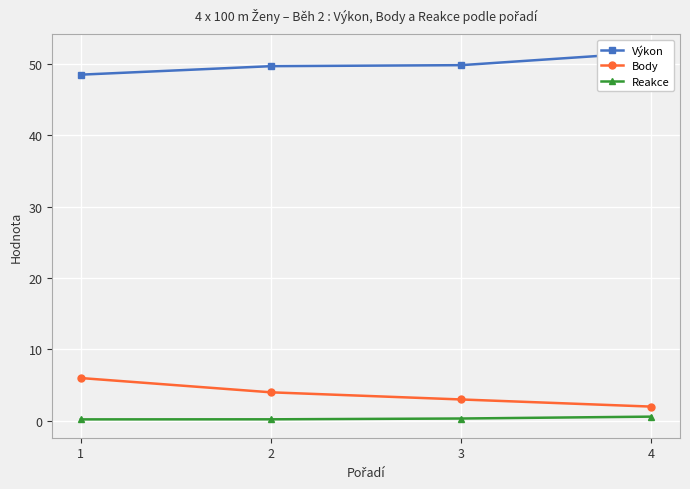

True or false: Reakce has more than 1 interior local peaks.

False